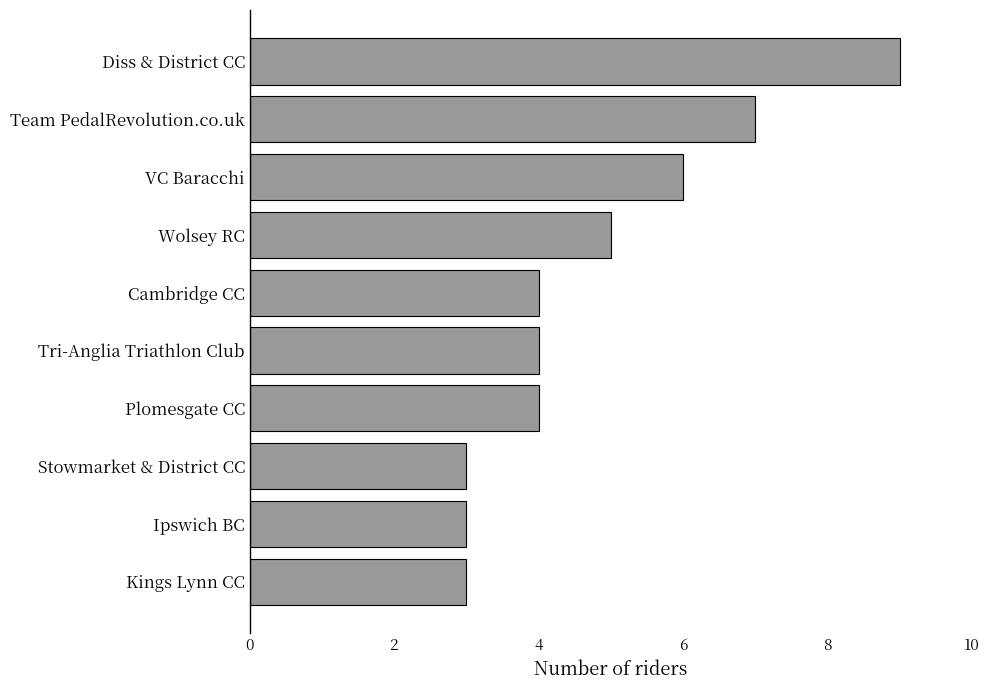

Is it true that the value at Wolsey RC is 3?

False